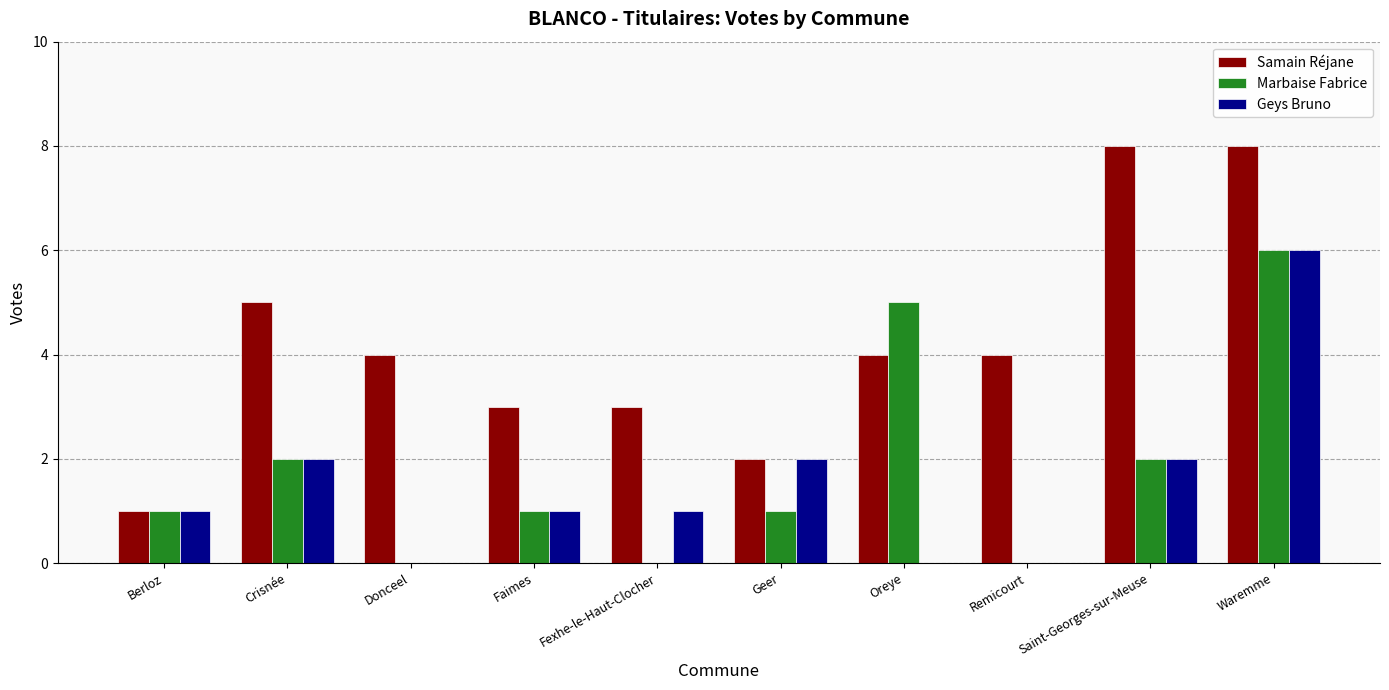

What is the greatest value displayed?

8